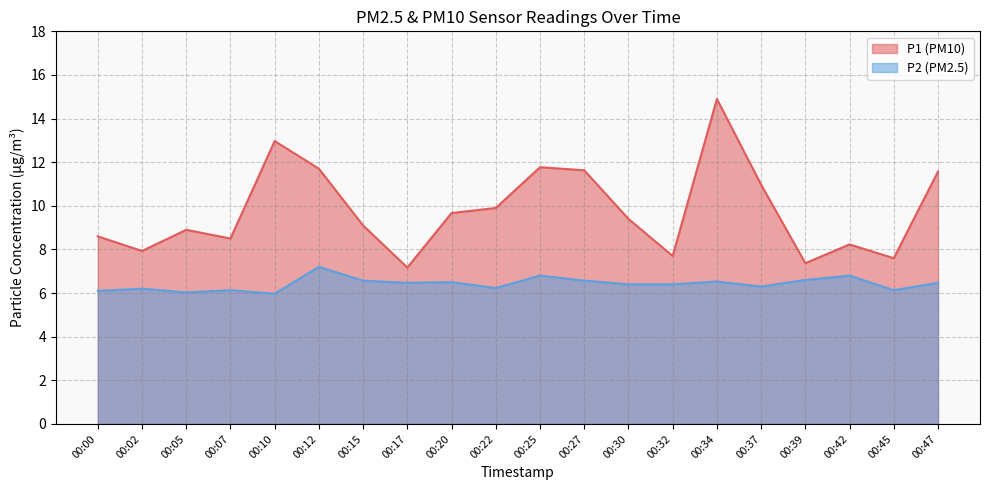

List the series in order of their peak value, lowest first.

P2 (PM2.5), P1 (PM10)